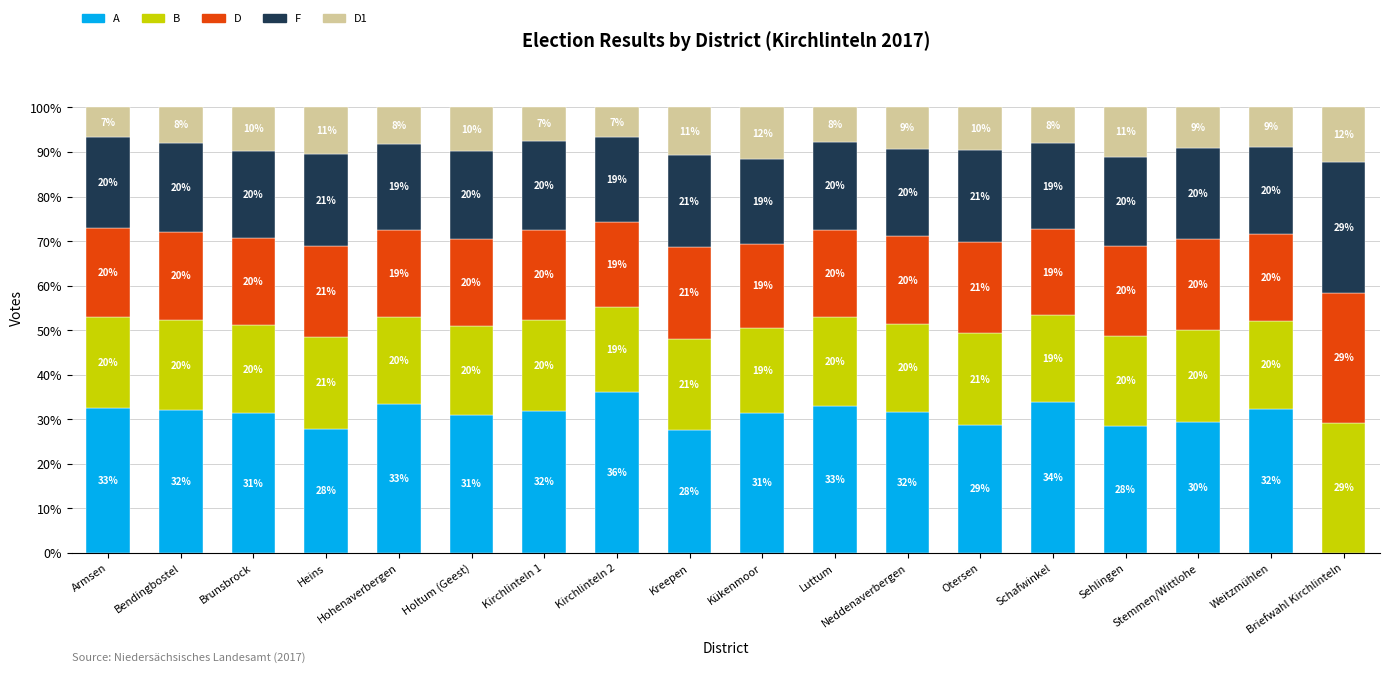

What is the maximum value for A?

36.1